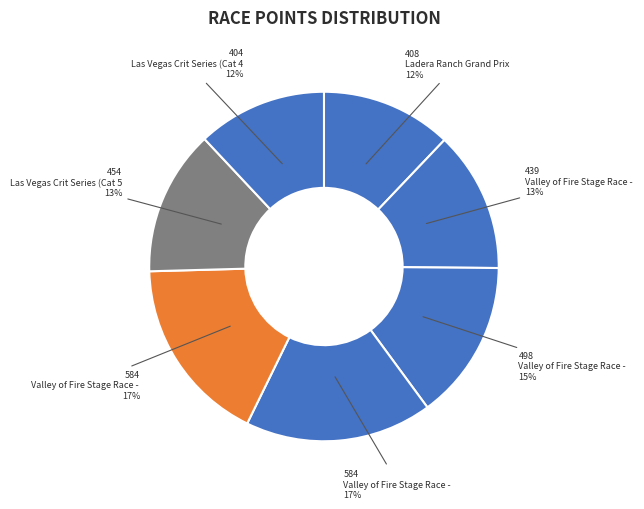

To the nearest percent, what is the average slice percentage?

14%